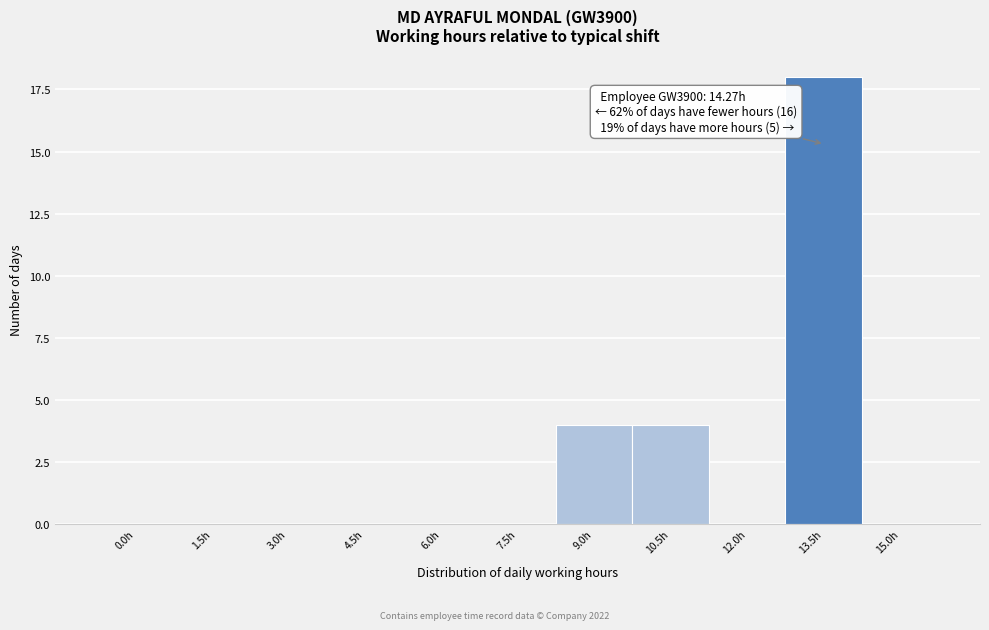

Reading right to left, transcribe all the data shown in this chart.

15.0h=0	13.5h=18	12.0h=0	10.5h=4	9.0h=4	7.5h=0	6.0h=0	4.5h=0	3.0h=0	1.5h=0	0.0h=0